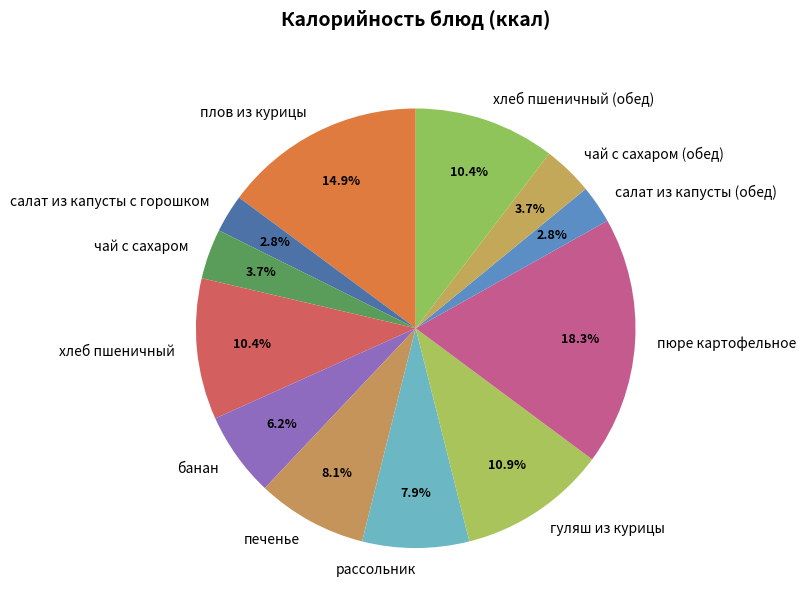

How many segments does this pie chart have?

12